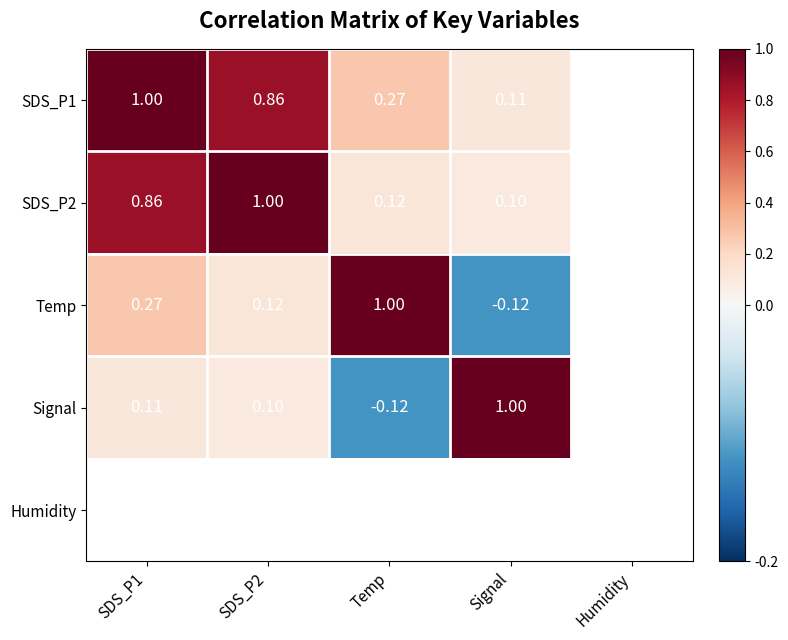

Is the value of Signal at SDS_P1 greater than the value of SDS_P2 at SDS_P2?

No